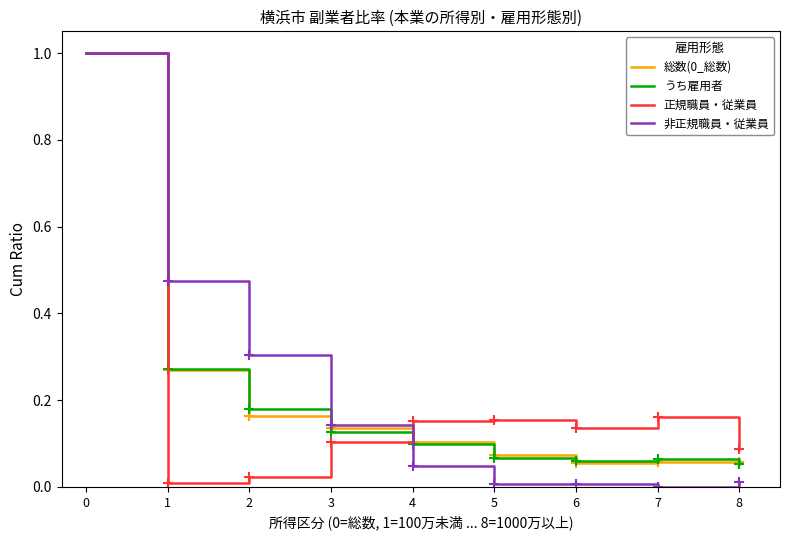

What is the difference between the maximum and minimum values in the 正規職員・従業員 series?

1.0